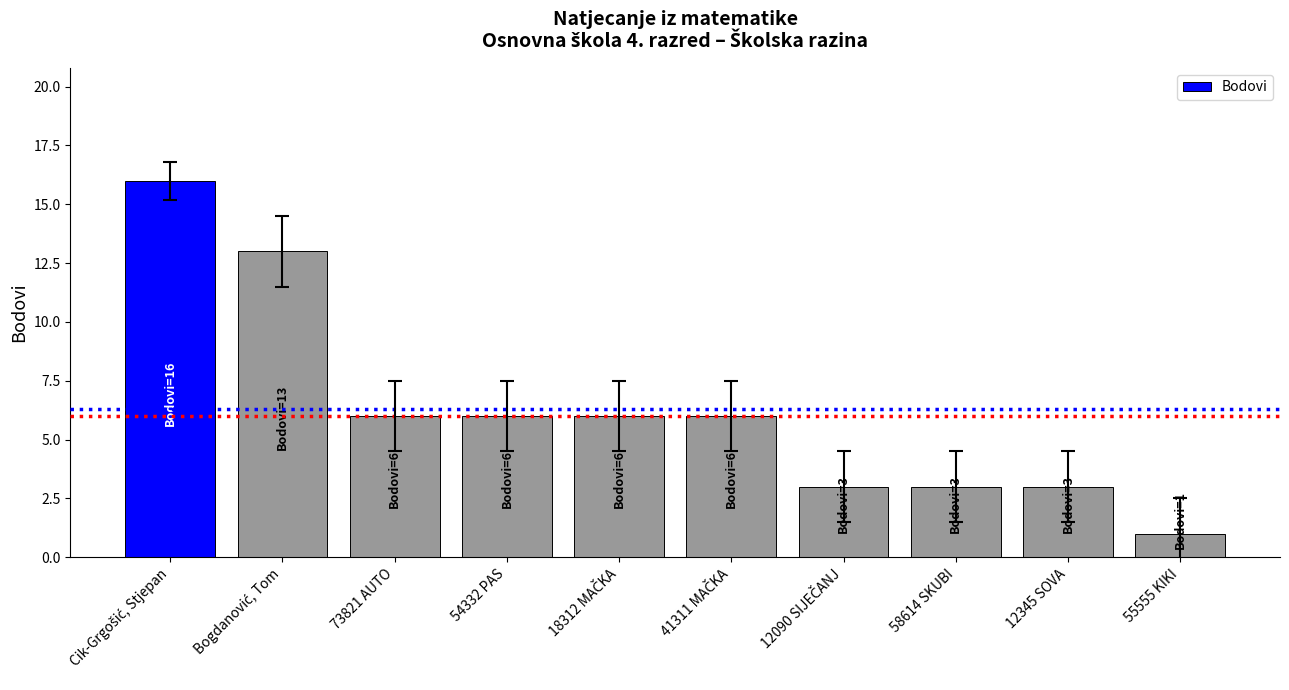

At which category does the chart reach its minimum across all series?

55555 KIKI